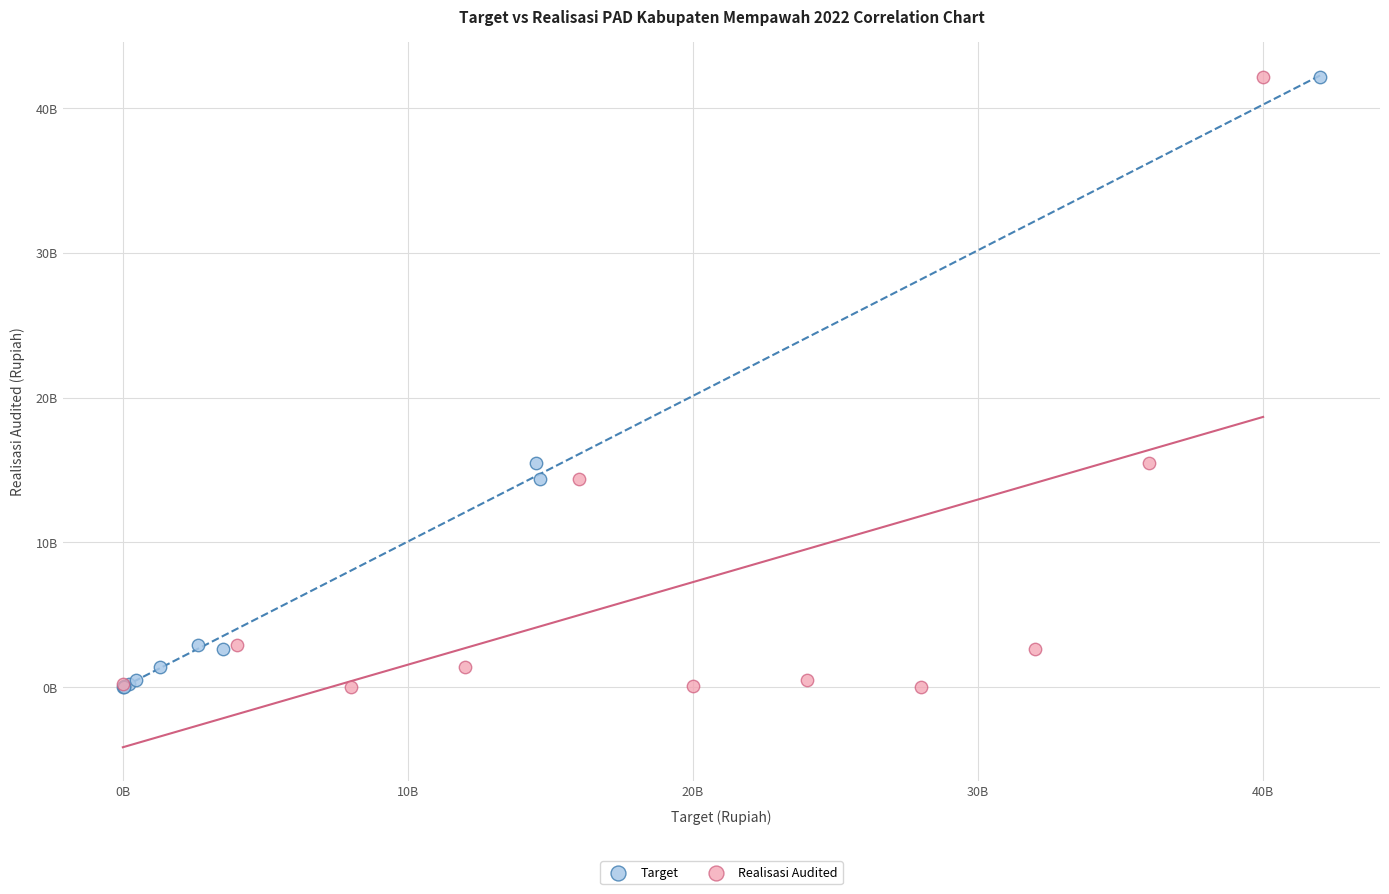

What are all the series names shown in the legend?

Target, Realisasi Audited